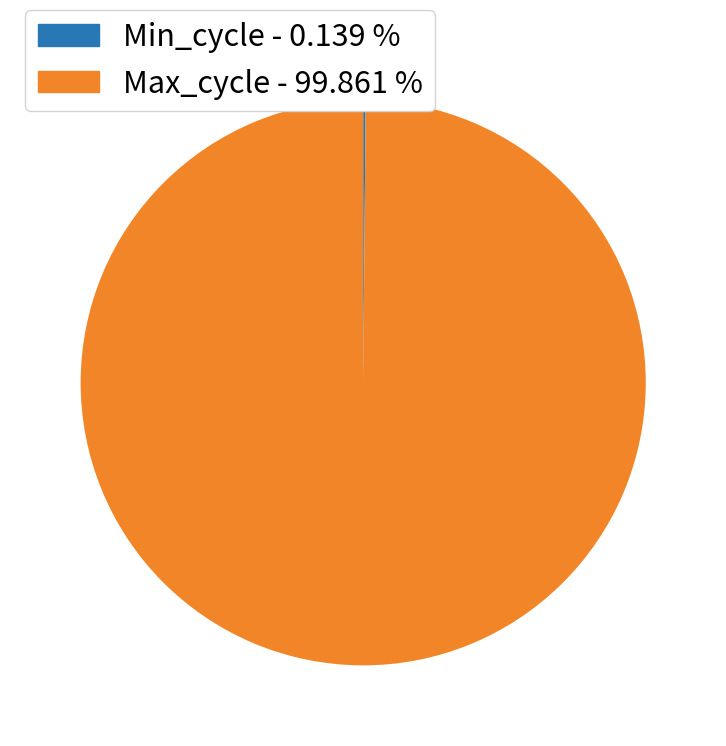

Is there any slice that represents more than half of the pie?

Yes